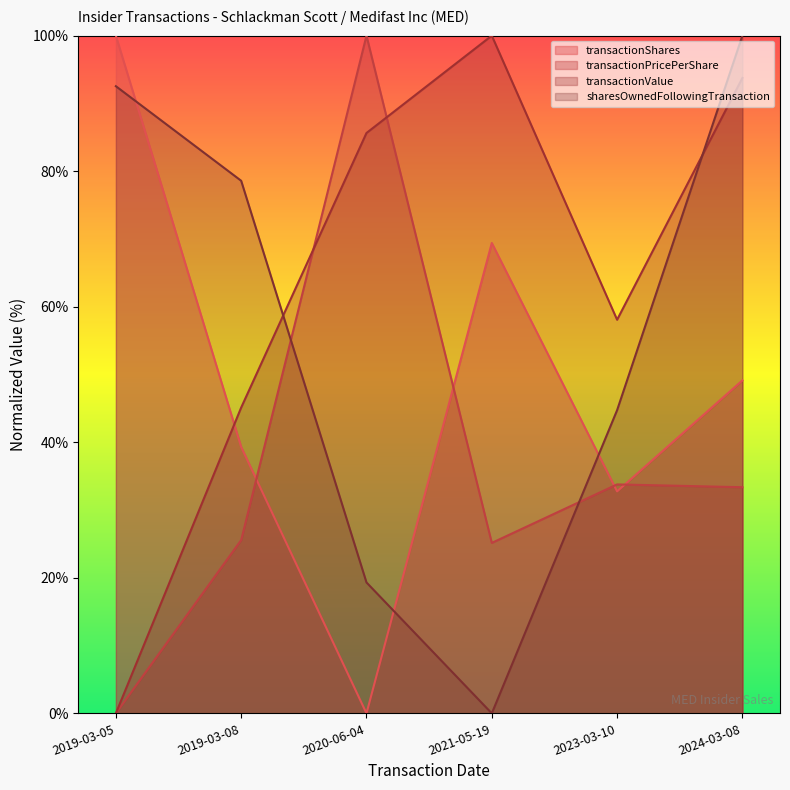

What position from the left is 2020-06-04?

3